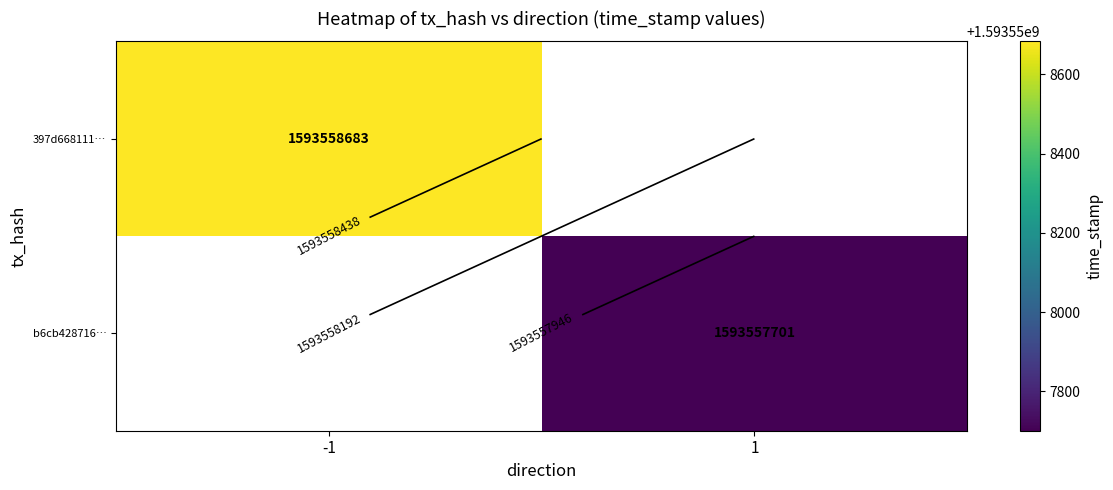

Which has a higher value, direction or time_stamp?

time_stamp